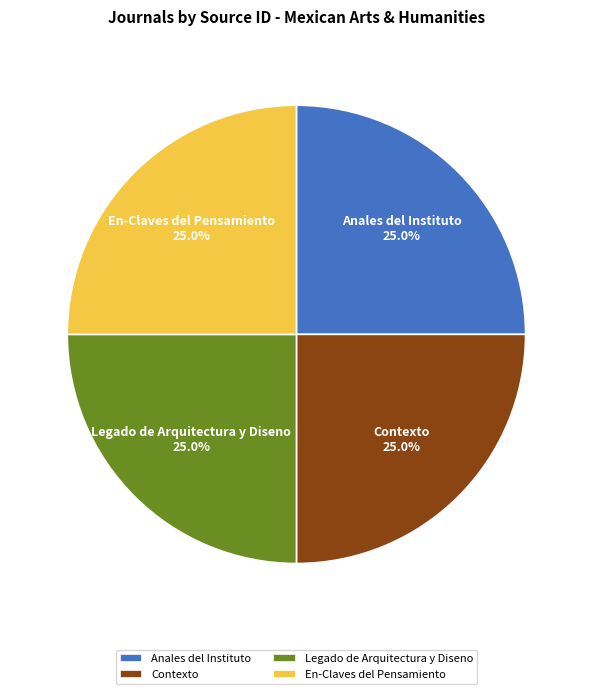

To the nearest percent, what portion does Anales del Instituto represent?

25%